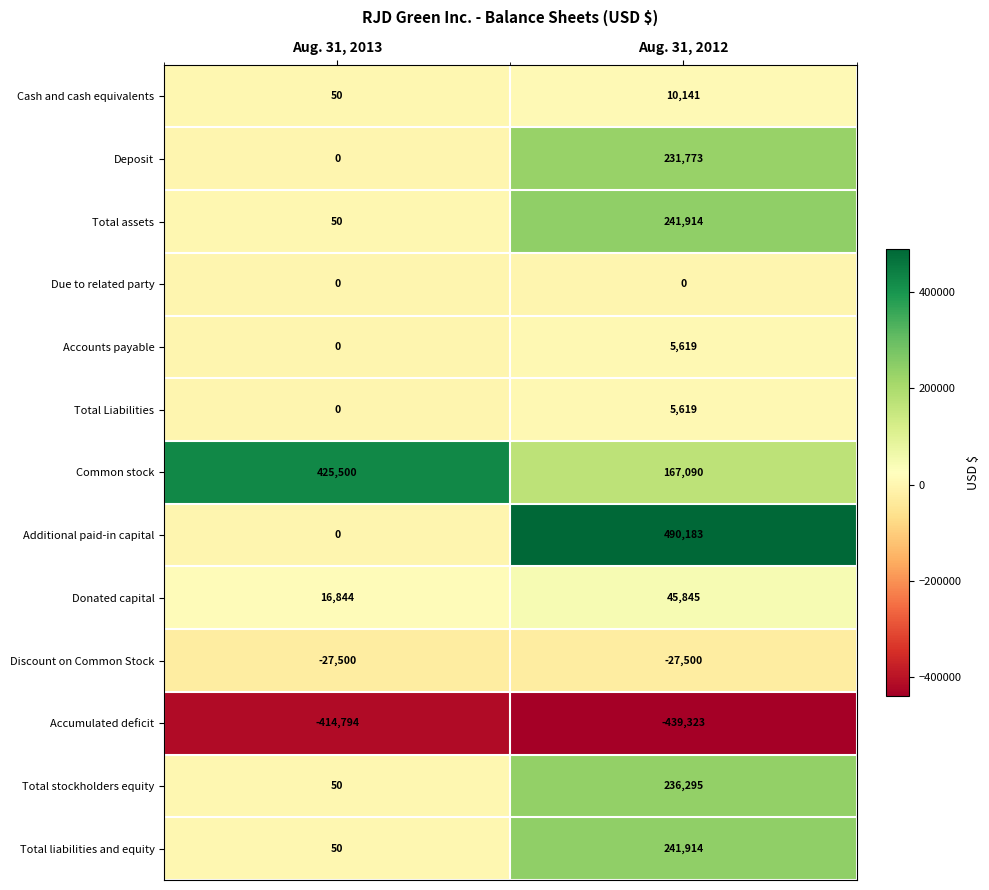

What is the sum of the Total stockholders equity values at Aug. 31, 2012 and Aug. 31, 2013?

236345